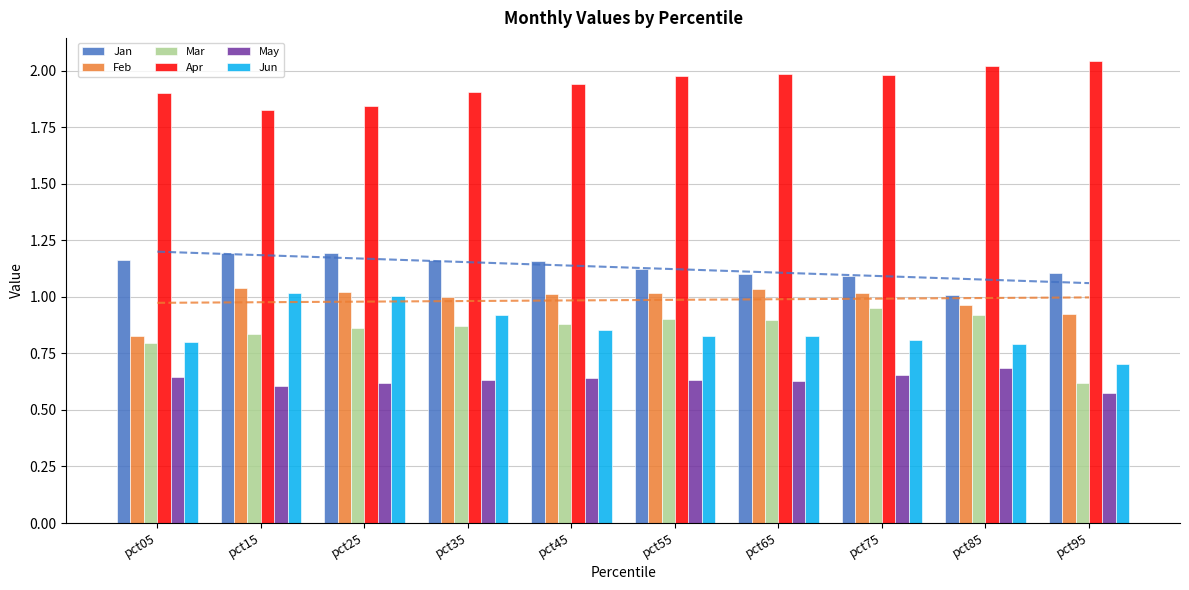

Reading right to left, transcribe all the data shown in this chart.

Jan: pct95=1.1	pct85=1.0	pct75=1.1	pct65=1.1	pct55=1.1	pct45=1.2	pct35=1.2	pct25=1.2	pct15=1.2	pct05=1.2
Feb: pct95=0.9	pct85=1.0	pct75=1.0	pct65=1.0	pct55=1.0	pct45=1.0	pct35=1.0	pct25=1.0	pct15=1.0	pct05=0.8
Mar: pct95=0.6	pct85=0.9	pct75=1.0	pct65=0.9	pct55=0.9	pct45=0.9	pct35=0.9	pct25=0.9	pct15=0.8	pct05=0.8
Apr: pct95=2.0	pct85=2.0	pct75=2.0	pct65=2.0	pct55=2.0	pct45=1.9	pct35=1.9	pct25=1.8	pct15=1.8	pct05=1.9
May: pct95=0.6	pct85=0.7	pct75=0.7	pct65=0.6	pct55=0.6	pct45=0.6	pct35=0.6	pct25=0.6	pct15=0.6	pct05=0.6
Jun: pct95=0.7	pct85=0.8	pct75=0.8	pct65=0.8	pct55=0.8	pct45=0.9	pct35=0.9	pct25=1.0	pct15=1.0	pct05=0.8